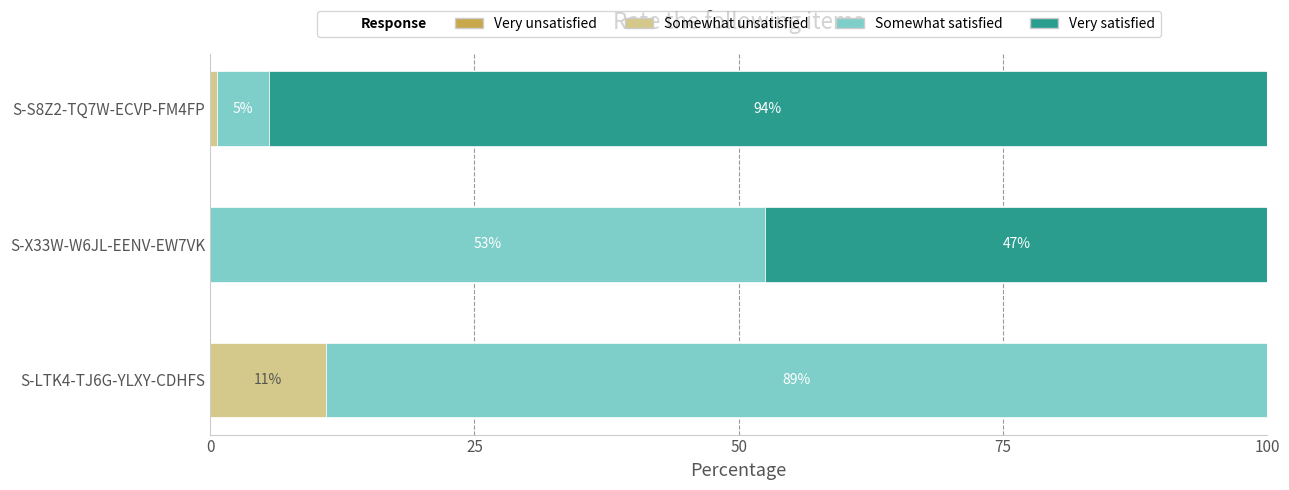

What is the total value across all series at S-S8Z2-TQ7W-ECVP-FM4FP?

100.0